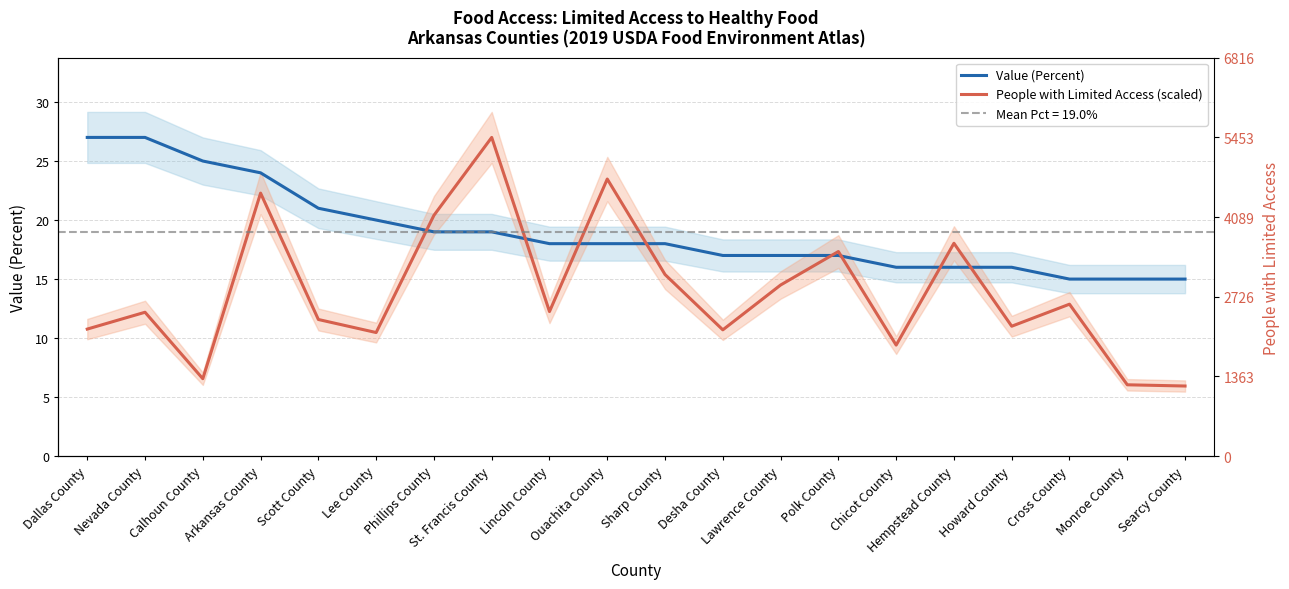

What is the value of the People with Limited Access (scaled) point at the 10th from the left?

23.5